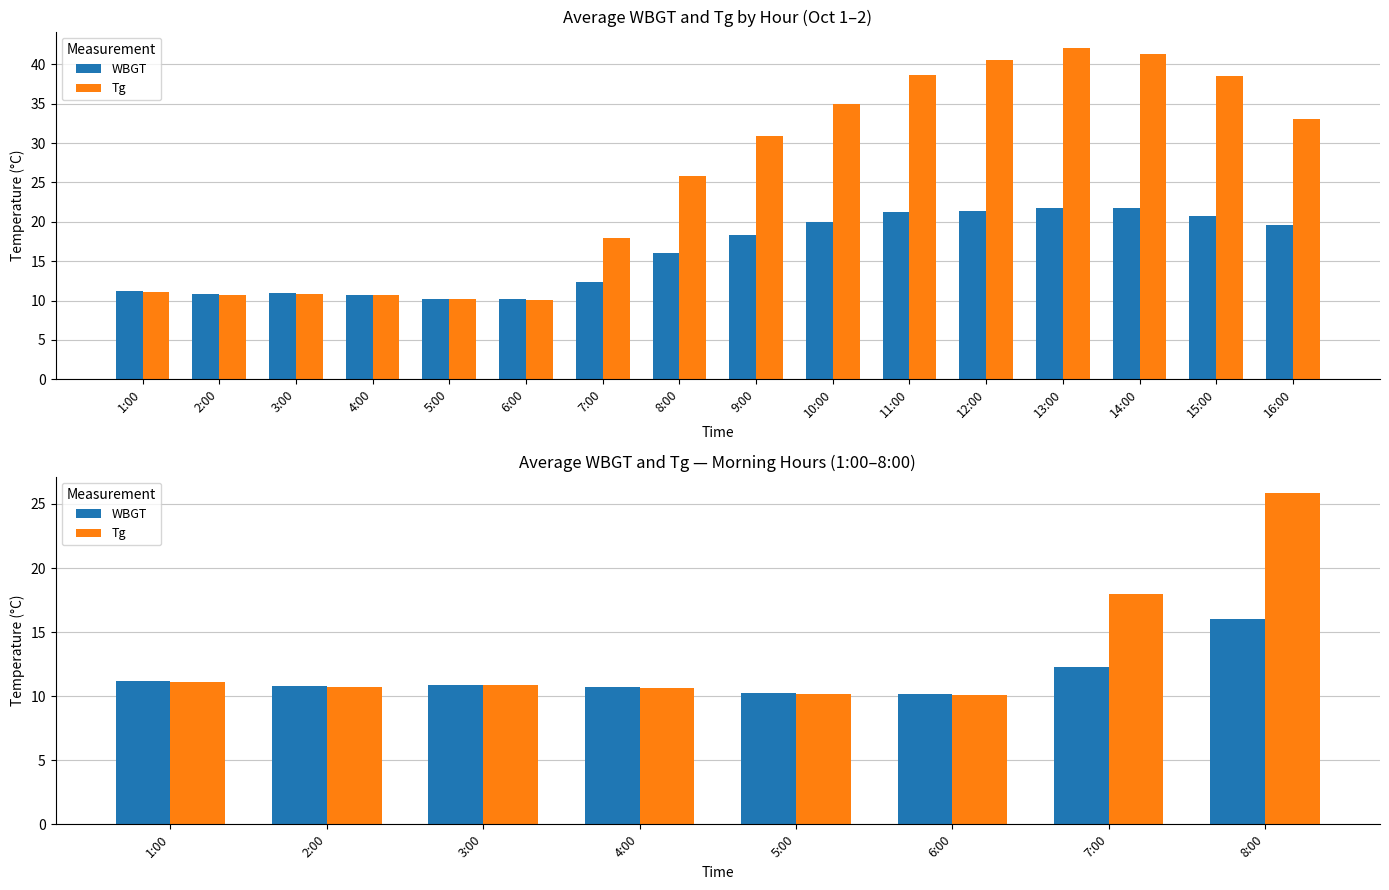

What is the label of the 2nd bar from the right?

7:00